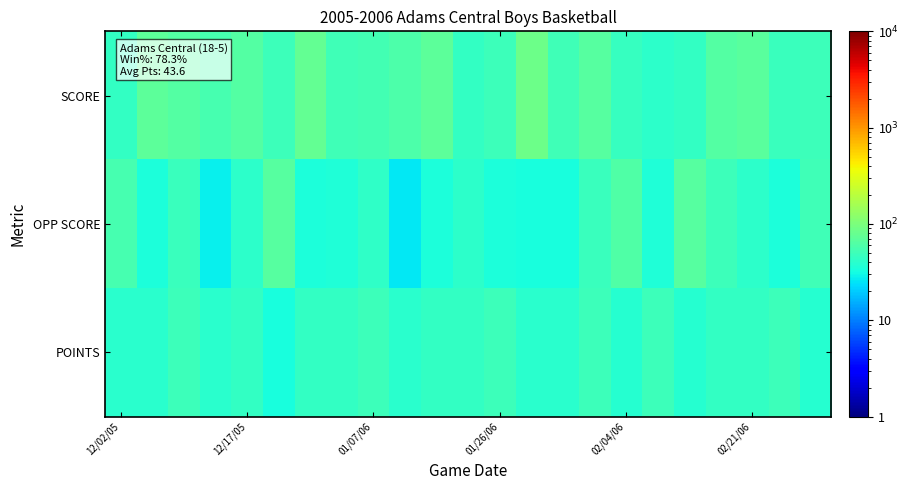

Count the number of data series in this chart.

3